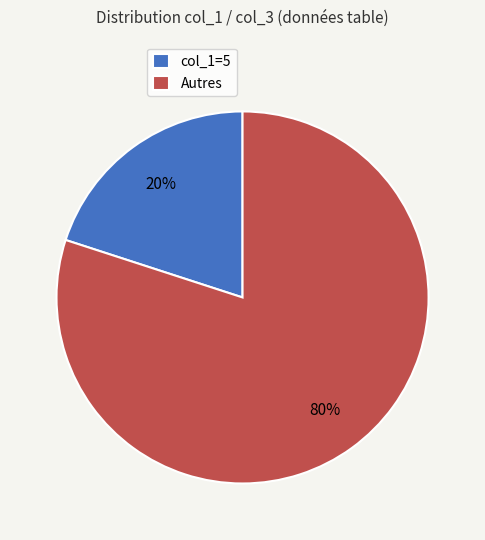

To the nearest percent, what percentage of the pie is Autres?

80%